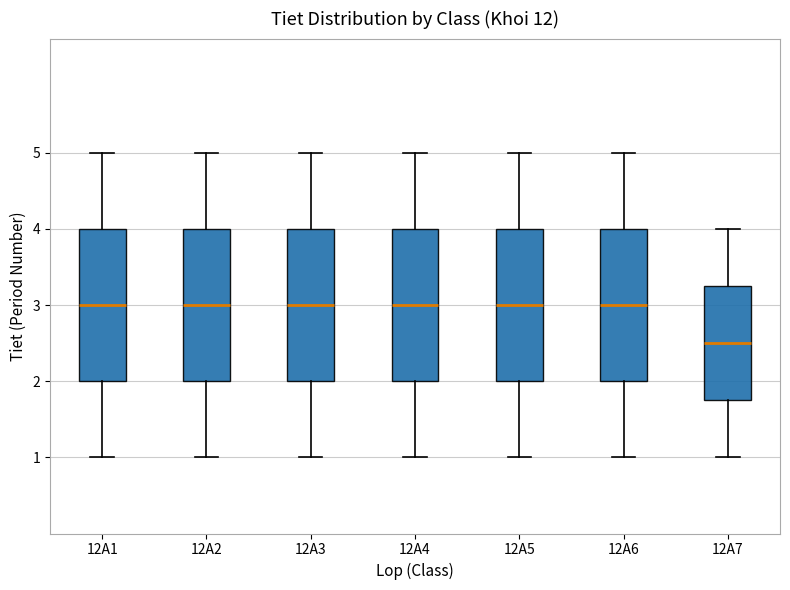

Reading left to right, transcribe this box plot: for each box, give where its median line is, the range the box spans, and where its two whiskers end, as read against the y-axis. The values are not printed on the chart, so give them approximately, as read against the axis.

12A1: median 3.0, box 2.0 to 4.0, whiskers 1.0 to 5.0
12A2: median 3.0, box 2.0 to 4.0, whiskers 1.0 to 5.0
12A3: median 3.0, box 2.0 to 4.0, whiskers 1.0 to 5.0
12A4: median 3.0, box 2.0 to 4.0, whiskers 1.0 to 5.0
12A5: median 3.0, box 2.0 to 4.0, whiskers 1.0 to 5.0
12A6: median 3.0, box 2.0 to 4.0, whiskers 1.0 to 5.0
12A7: median 2.5, box 1.8 to 3.3, whiskers 1.0 to 4.0